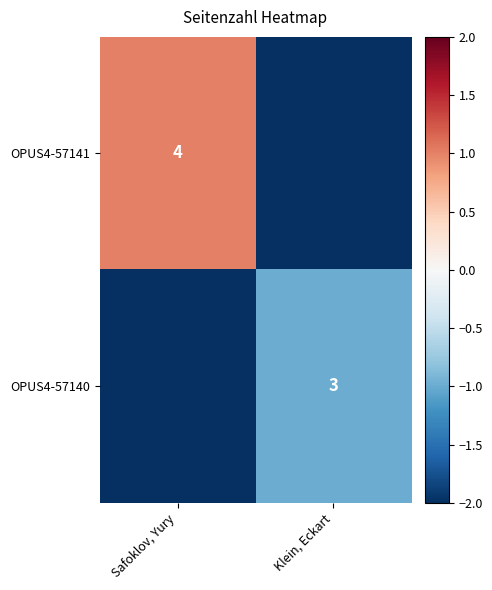

Is the value of OPUS4-57140 at Klein, Eckart greater than the value of OPUS4-57141 at Safoklov, Yury?

No